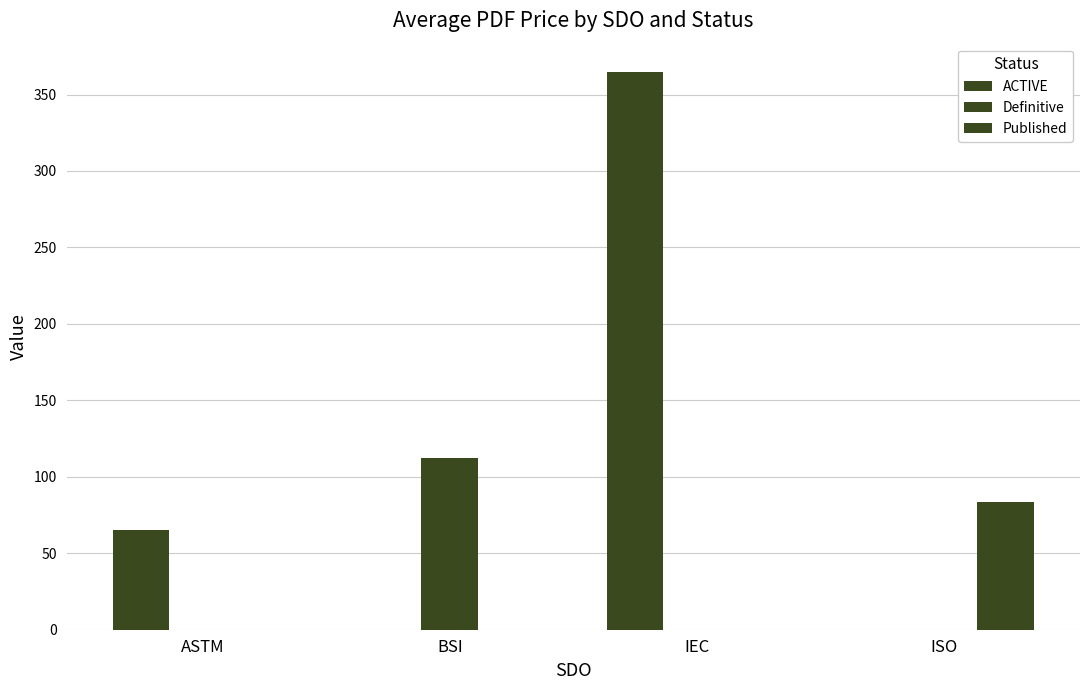

Is it true that ACTIVE equals 89.0 at ASTM?

False